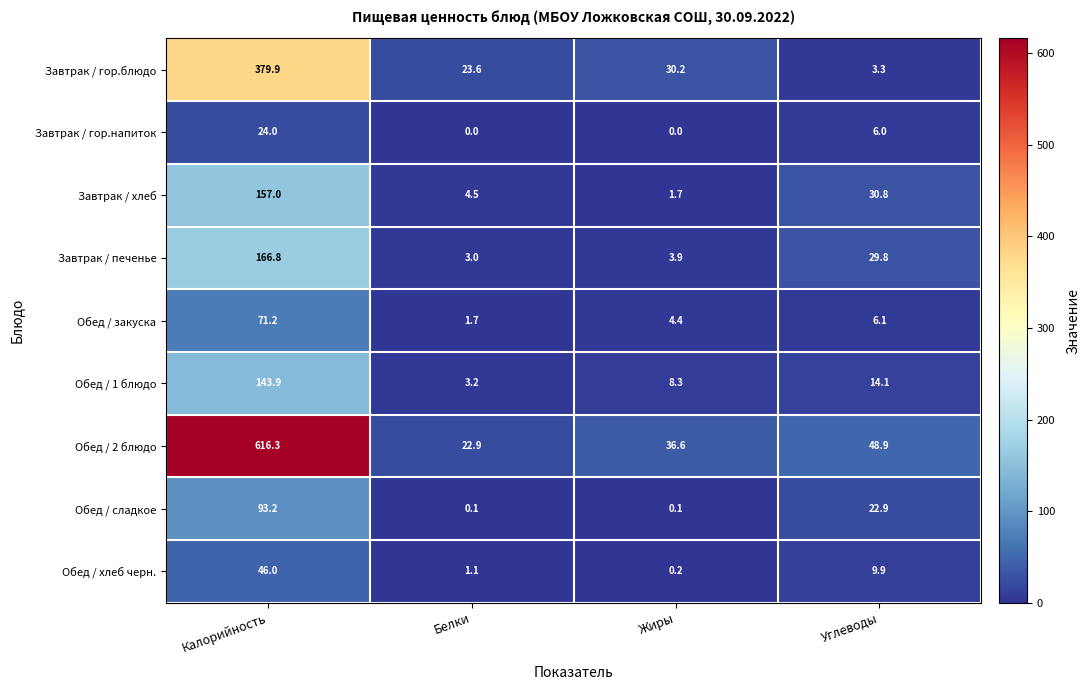

Which category has the lowest value in the Обед / 2 блюдо series?

Белки